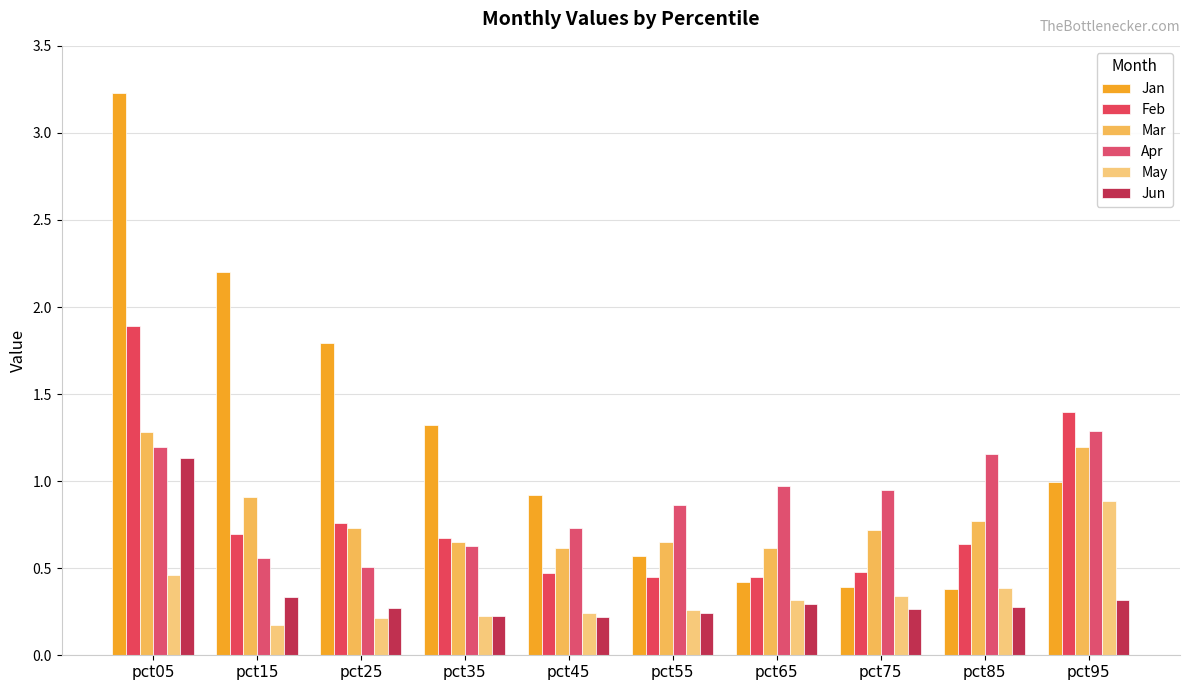

What are all the series names shown in the legend?

Jan, Feb, Mar, Apr, May, Jun